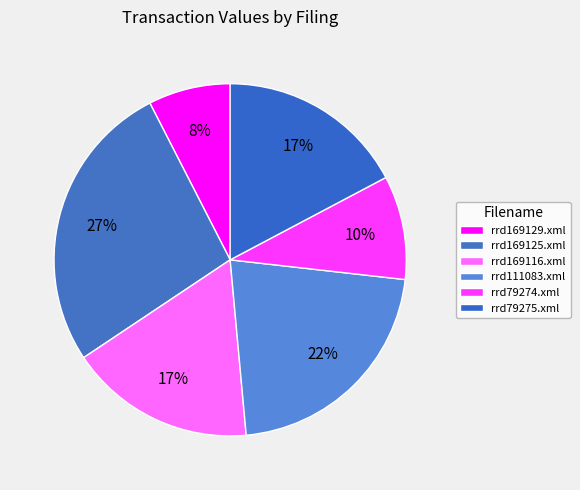

How many segments does this pie chart have?

6